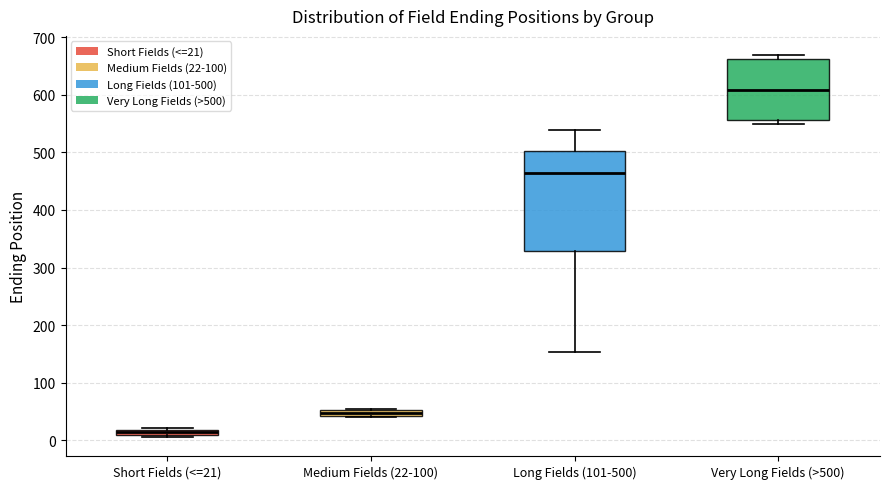

Where is the upper edge of the box for Long Fields (101-500) on the y-axis? The values are not printed on the chart, so give them approximately, as read against the axis.

500